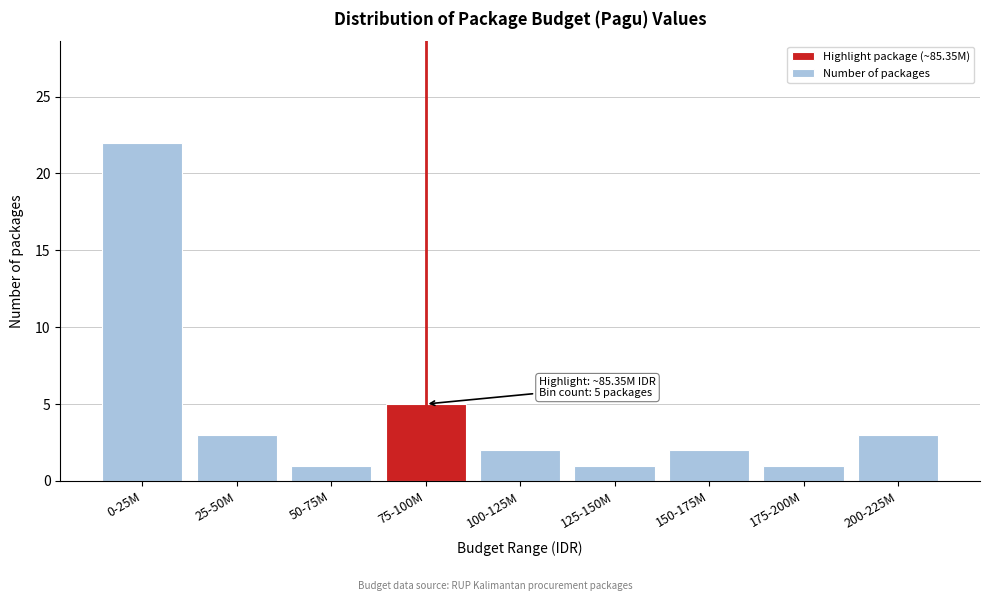

Reading left to right, what are all the values shown in this chart?

22	3	1	5	2	1	2	1	3